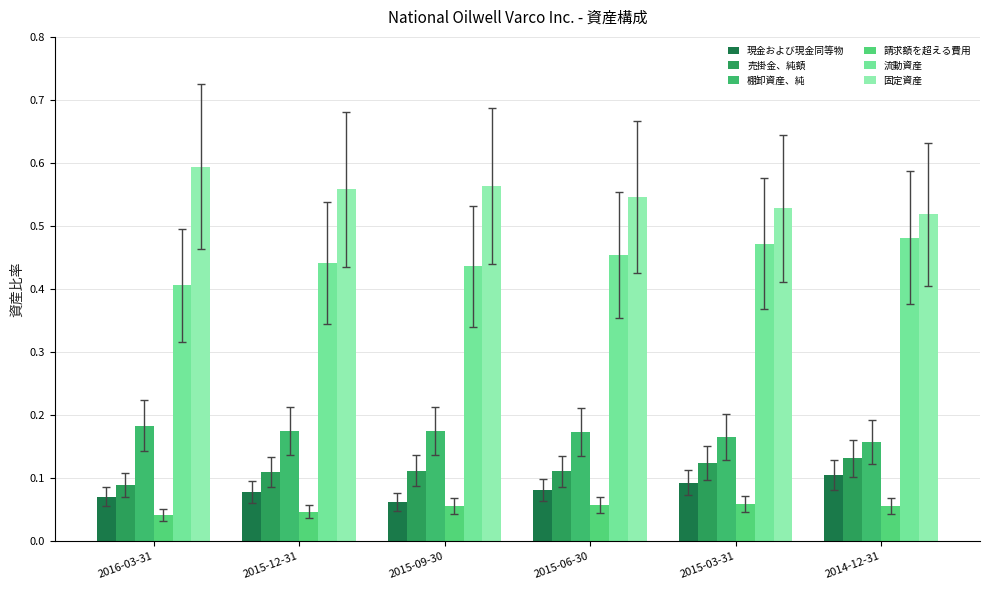

Rank the categories by 棚卸資産、純 value from highest to lowest.

2016-03-31, 2015-12-31, 2015-09-30, 2015-06-30, 2015-03-31, 2014-12-31